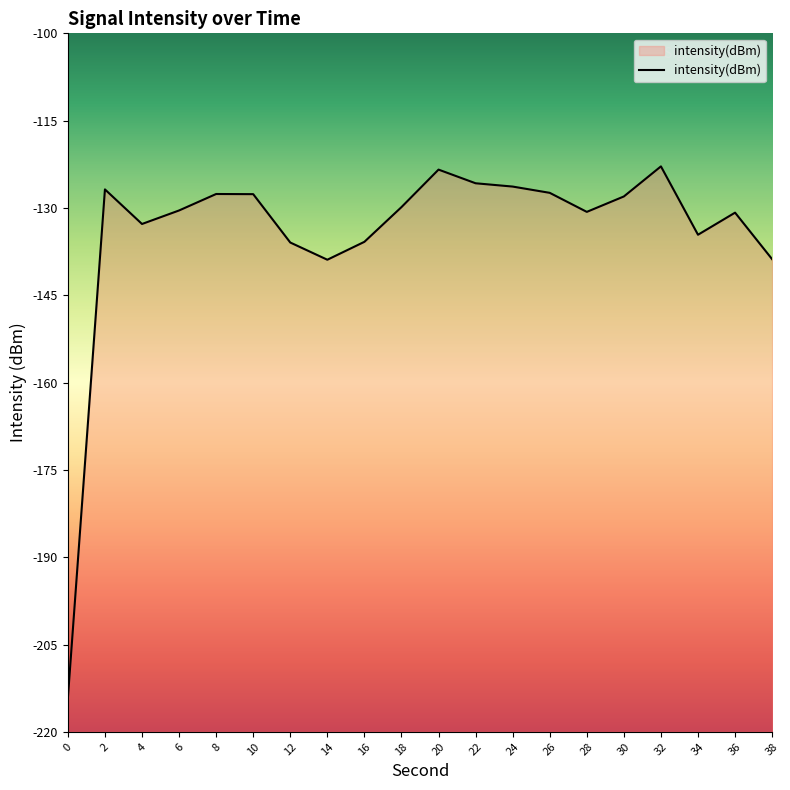

List the labels in order of value, smallest first.

0, 14, 38, 12, 16, 34, 4, 36, 28, 6, 18, 30, 10, 8, 26, 2, 24, 22, 20, 32